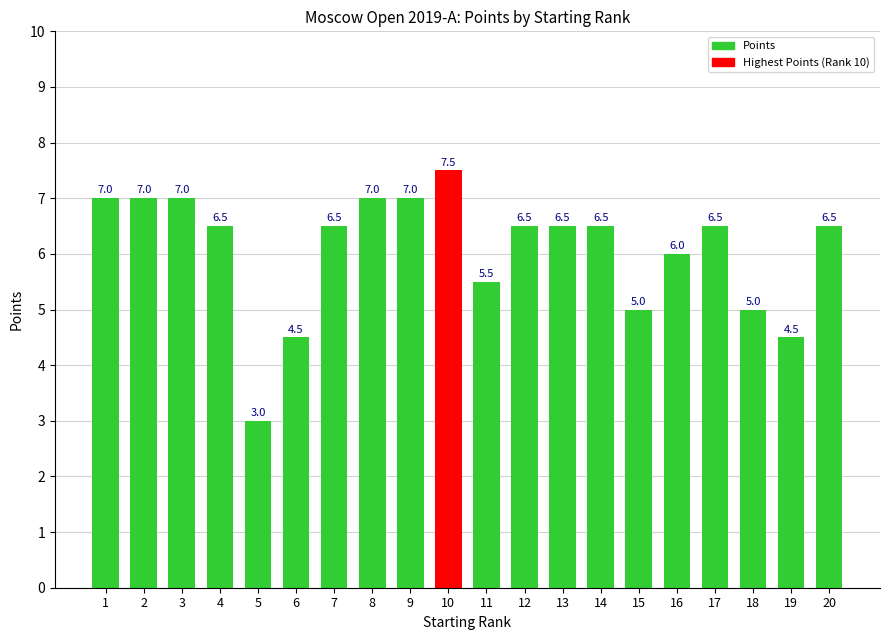

Which has a higher value, 6 or 4?

4